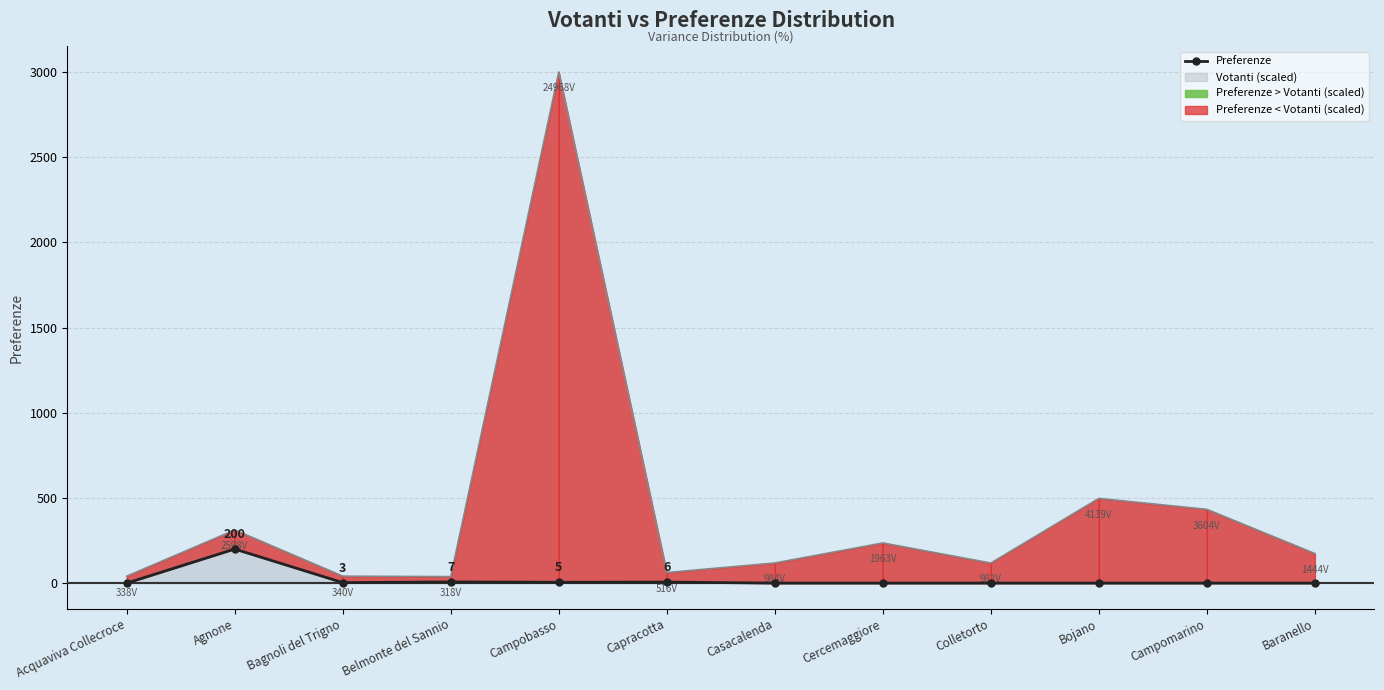

At which category does the data reach its first local peak?

Agnone